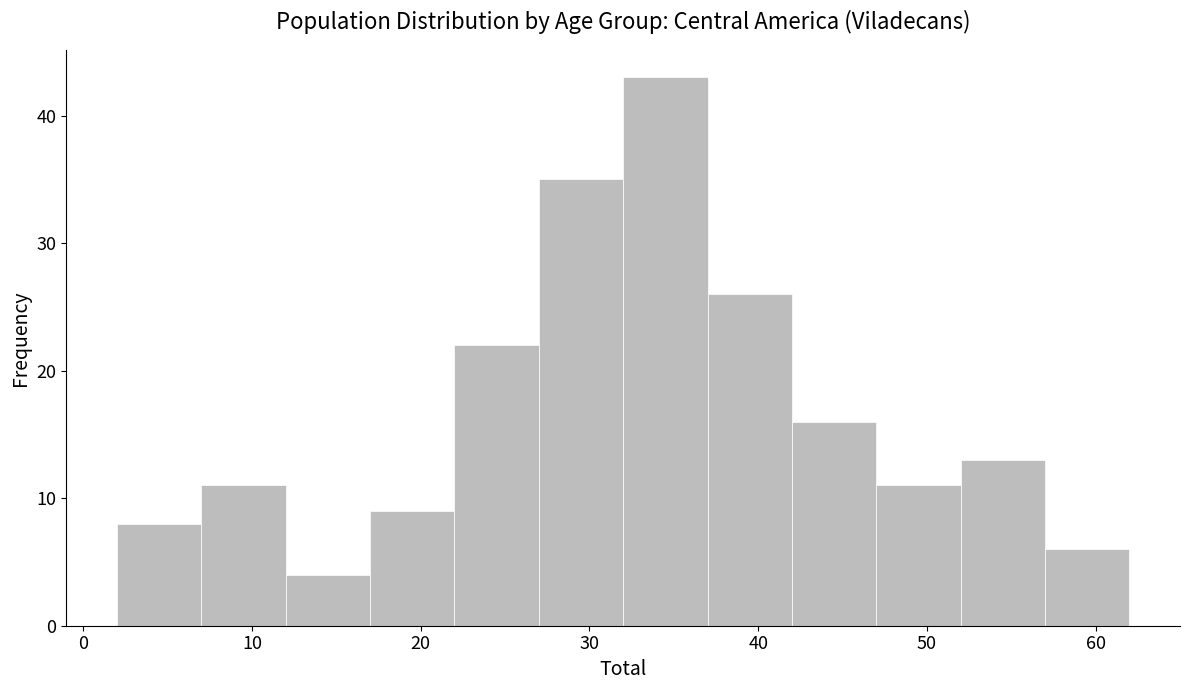

How tall is the bar that spans 2 to 7 on the x-axis? The values are not printed on the chart, so give them approximately, as read against the axis.

8